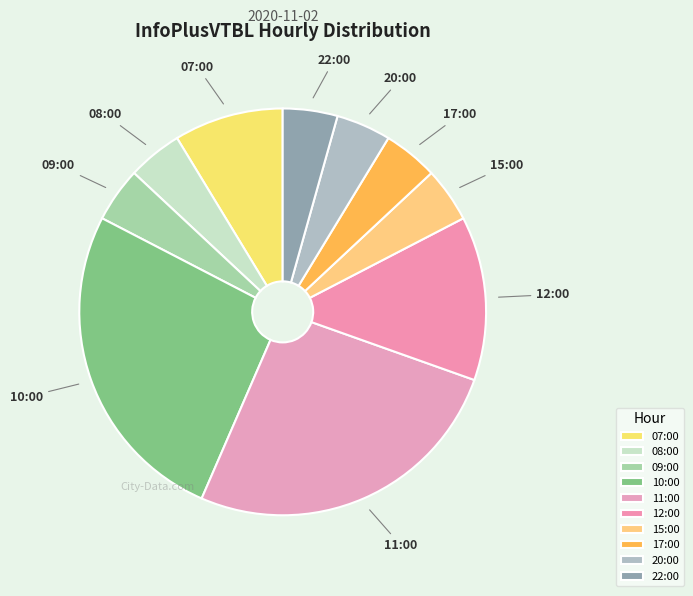

Combined, do 20:00 and 22:00 account for over 50%?

No